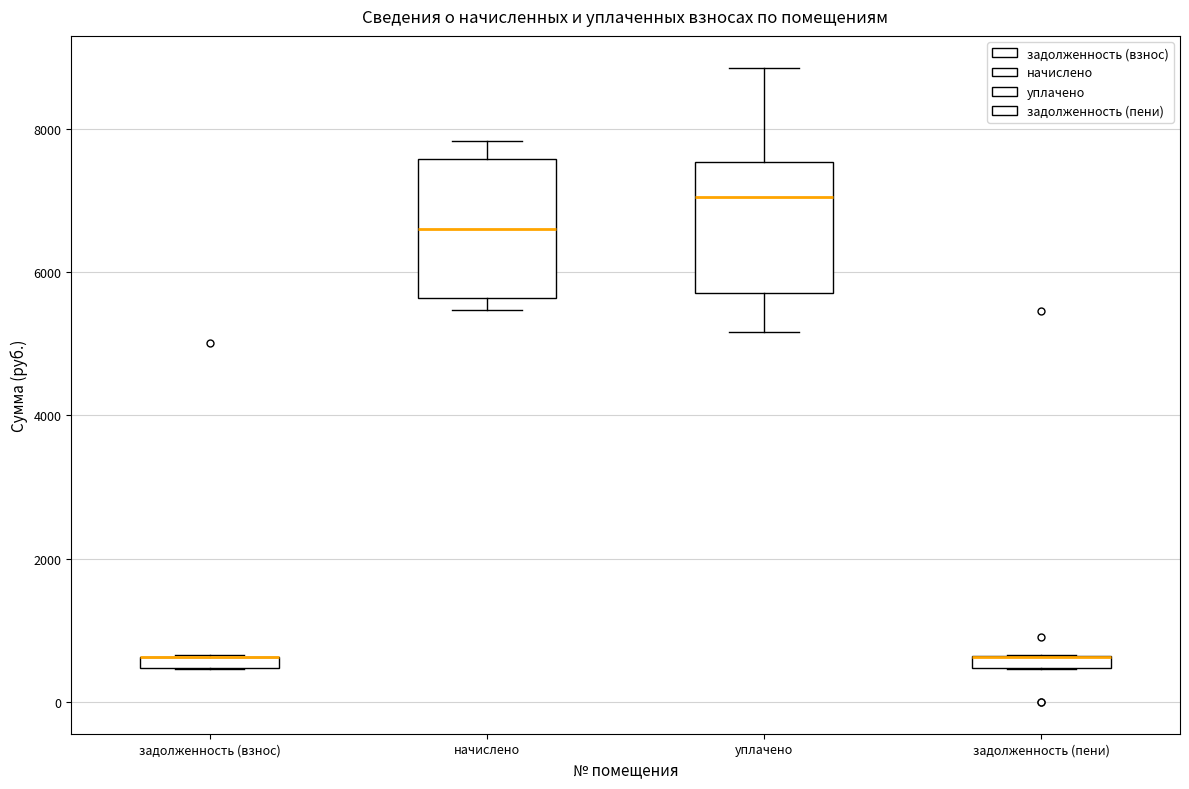

Where is the upper edge of the box for задолженность (взнос) on the y-axis? The values are not printed on the chart, so give them approximately, as read against the axis.

600